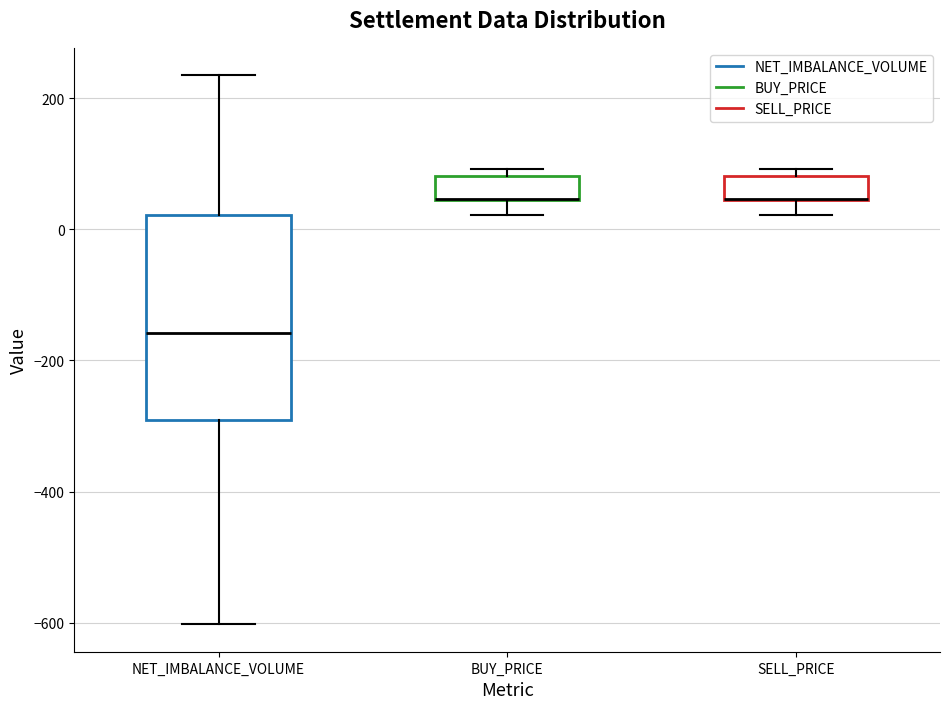

Which box is the tallest, from its lower edge to its upper edge?

NET_IMBALANCE_VOLUME